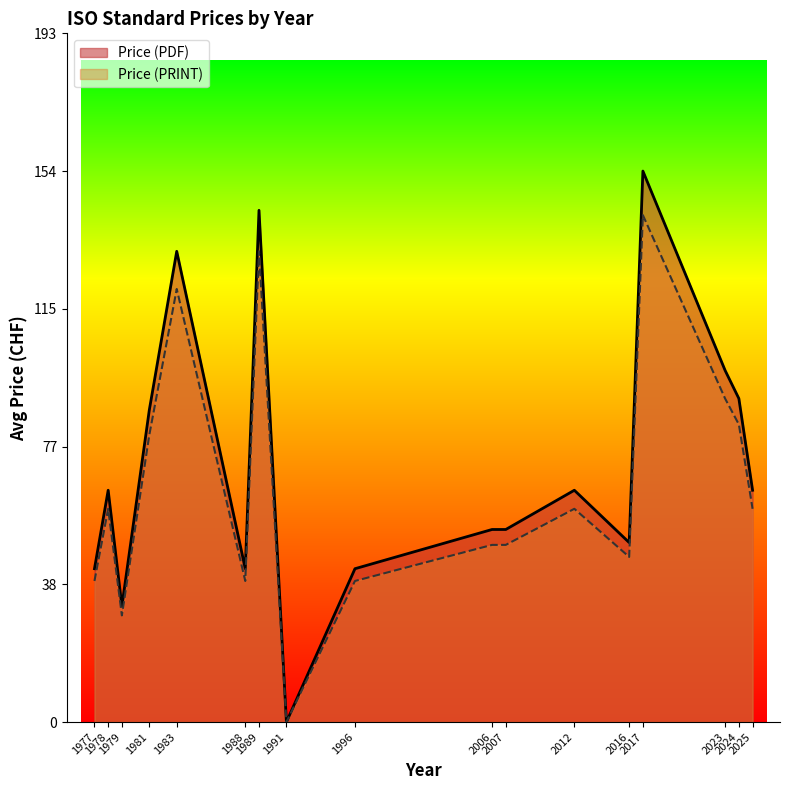

How many Price (PDF) values are between 43 and 132?

10